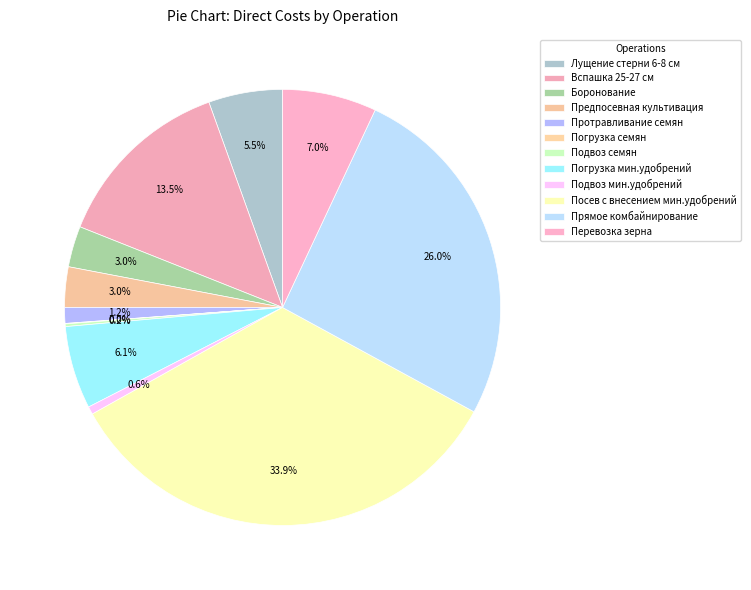

How many slices are in this pie chart?

12